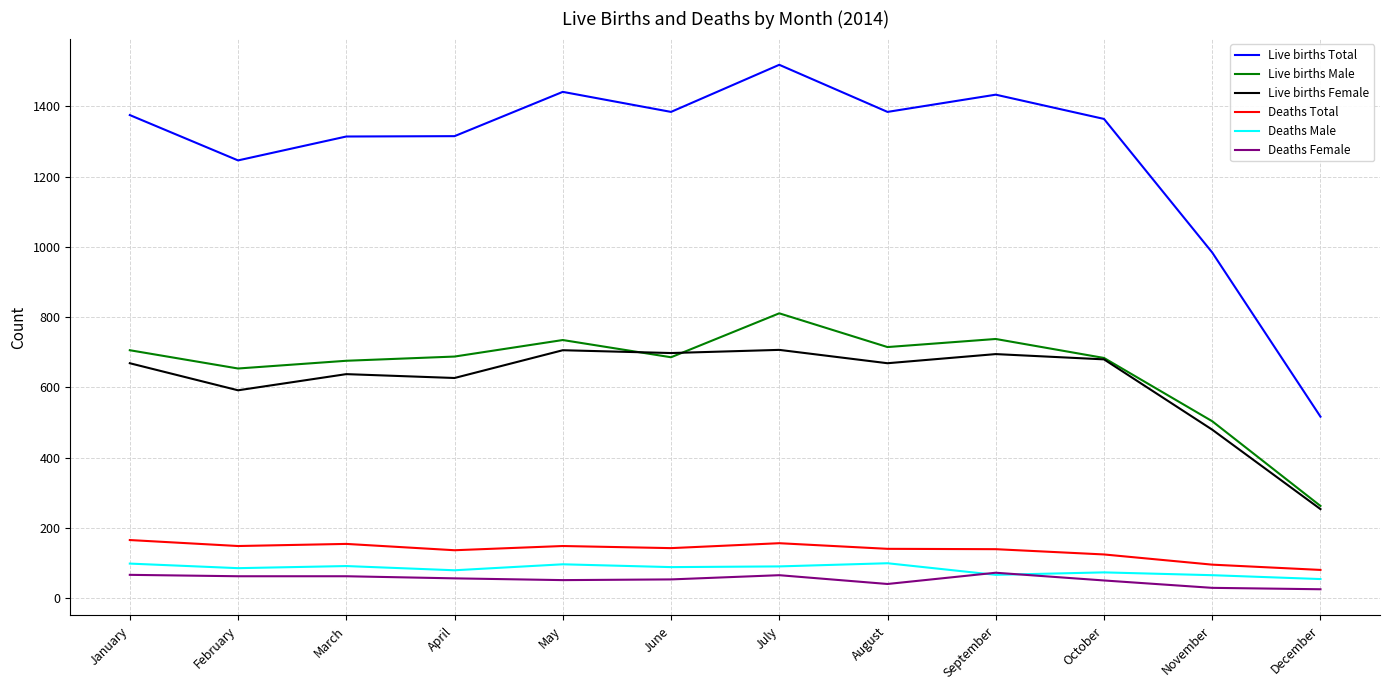

True or false: Deaths Male and Live births Total cross at least once.

False